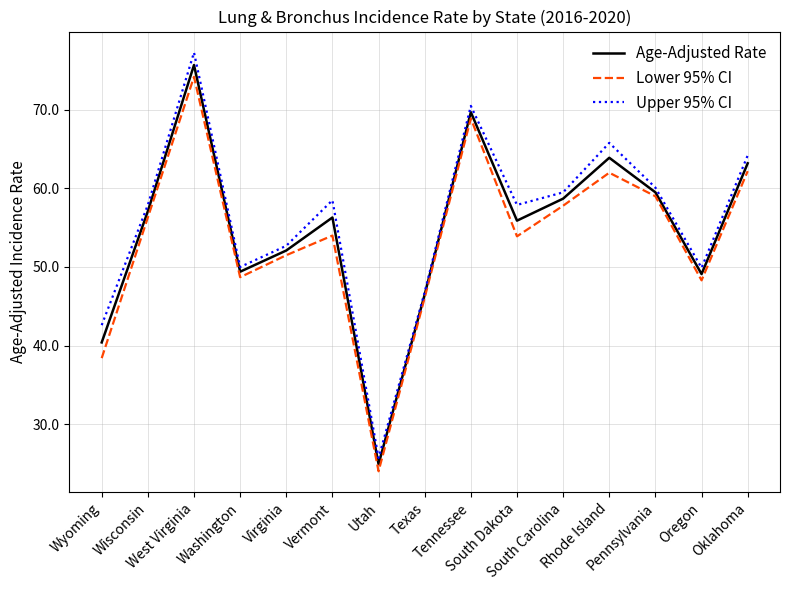

How many lines are shown in the chart?

3